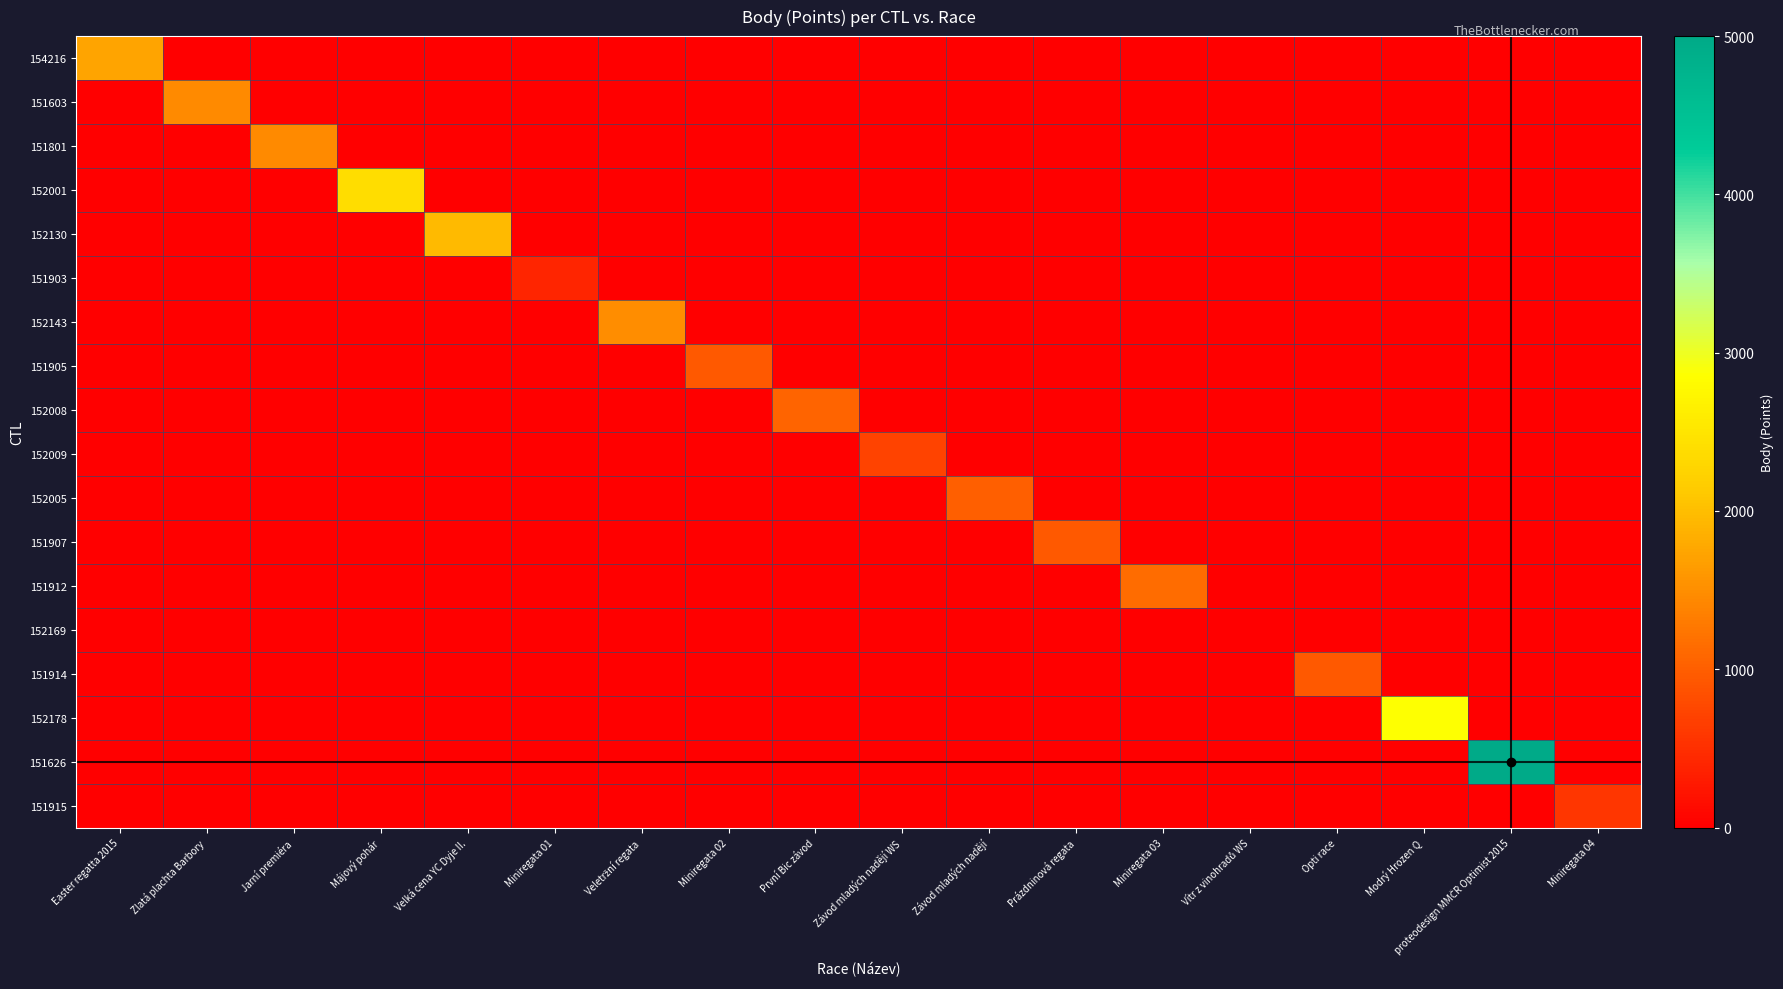

Reading left to right, what are all the values shown in this chart?

154216: Easter regatta 2015=1736	Zlatá plachta Barbory=0	Jarní premiéra=0	Májový pohár=0	Velká cena YC Dyje II.=0	Miniregata 01=0	Veletržní regata=0	Miniregata 02=0	První Bic závod=0	Závod mladých nadějí WS=0	Závod mladých nadějí=0	Prázdninová regata=0	Miniregata 03=0	Vítr z vinohradů WS=0	Opti race=0	Modrý Hrozen Q=0	proteodesign MMČR Optimist 2015=0	Miniregata 04=0
151603: Easter regatta 2015=0	Zlatá plachta Barbory=1448	Jarní premiéra=0	Májový pohár=0	Velká cena YC Dyje II.=0	Miniregata 01=0	Veletržní regata=0	Miniregata 02=0	První Bic závod=0	Závod mladých nadějí WS=0	Závod mladých nadějí=0	Prázdninová regata=0	Miniregata 03=0	Vítr z vinohradů WS=0	Opti race=0	Modrý Hrozen Q=0	proteodesign MMČR Optimist 2015=0	Miniregata 04=0
151801: Easter regatta 2015=0	Zlatá plachta Barbory=0	Jarní premiéra=1459	Májový pohár=0	Velká cena YC Dyje II.=0	Miniregata 01=0	Veletržní regata=0	Miniregata 02=0	První Bic závod=0	Závod mladých nadějí WS=0	Závod mladých nadějí=0	Prázdninová regata=0	Miniregata 03=0	Vítr z vinohradů WS=0	Opti race=0	Modrý Hrozen Q=0	proteodesign MMČR Optimist 2015=0	Miniregata 04=0
152001: Easter regatta 2015=0	Zlatá plachta Barbory=0	Jarní premiéra=0	Májový pohár=2385	Velká cena YC Dyje II.=0	Miniregata 01=0	Veletržní regata=0	Miniregata 02=0	První Bic závod=0	Závod mladých nadějí WS=0	Závod mladých nadějí=0	Prázdninová regata=0	Miniregata 03=0	Vítr z vinohradů WS=0	Opti race=0	Modrý Hrozen Q=0	proteodesign MMČR Optimist 2015=0	Miniregata 04=0
152130: Easter regatta 2015=0	Zlatá plachta Barbory=0	Jarní premiéra=0	Májový pohár=0	Velká cena YC Dyje II.=1967	Miniregata 01=0	Veletržní regata=0	Miniregata 02=0	První Bic závod=0	Závod mladých nadějí WS=0	Závod mladých nadějí=0	Prázdninová regata=0	Miniregata 03=0	Vítr z vinohradů WS=0	Opti race=0	Modrý Hrozen Q=0	proteodesign MMČR Optimist 2015=0	Miniregata 04=0
151903: Easter regatta 2015=0	Zlatá plachta Barbory=0	Jarní premiéra=0	Májový pohár=0	Velká cena YC Dyje II.=0	Miniregata 01=402	Veletržní regata=0	Miniregata 02=0	První Bic závod=0	Závod mladých nadějí WS=0	Závod mladých nadějí=0	Prázdninová regata=0	Miniregata 03=0	Vítr z vinohradů WS=0	Opti race=0	Modrý Hrozen Q=0	proteodesign MMČR Optimist 2015=0	Miniregata 04=0
152143: Easter regatta 2015=0	Zlatá plachta Barbory=0	Jarní premiéra=0	Májový pohár=0	Velká cena YC Dyje II.=0	Miniregata 01=0	Veletržní regata=1497	Miniregata 02=0	První Bic závod=0	Závod mladých nadějí WS=0	Závod mladých nadějí=0	Prázdninová regata=0	Miniregata 03=0	Vítr z vinohradů WS=0	Opti race=0	Modrý Hrozen Q=0	proteodesign MMČR Optimist 2015=0	Miniregata 04=0
151905: Easter regatta 2015=0	Zlatá plachta Barbory=0	Jarní premiéra=0	Májový pohár=0	Velká cena YC Dyje II.=0	Miniregata 01=0	Veletržní regata=0	Miniregata 02=946	První Bic závod=0	Závod mladých nadějí WS=0	Závod mladých nadějí=0	Prázdninová regata=0	Miniregata 03=0	Vítr z vinohradů WS=0	Opti race=0	Modrý Hrozen Q=0	proteodesign MMČR Optimist 2015=0	Miniregata 04=0
152008: Easter regatta 2015=0	Zlatá plachta Barbory=0	Jarní premiéra=0	Májový pohár=0	Velká cena YC Dyje II.=0	Miniregata 01=0	Veletržní regata=0	Miniregata 02=0	První Bic závod=1065	Závod mladých nadějí WS=0	Závod mladých nadějí=0	Prázdninová regata=0	Miniregata 03=0	Vítr z vinohradů WS=0	Opti race=0	Modrý Hrozen Q=0	proteodesign MMČR Optimist 2015=0	Miniregata 04=0
152009: Easter regatta 2015=0	Zlatá plachta Barbory=0	Jarní premiéra=0	Májový pohár=0	Velká cena YC Dyje II.=0	Miniregata 01=0	Veletržní regata=0	Miniregata 02=0	První Bic závod=0	Závod mladých nadějí WS=707	Závod mladých nadějí=0	Prázdninová regata=0	Miniregata 03=0	Vítr z vinohradů WS=0	Opti race=0	Modrý Hrozen Q=0	proteodesign MMČR Optimist 2015=0	Miniregata 04=0
152005: Easter regatta 2015=0	Zlatá plachta Barbory=0	Jarní premiéra=0	Májový pohár=0	Velká cena YC Dyje II.=0	Miniregata 01=0	Veletržní regata=0	Miniregata 02=0	První Bic závod=0	Závod mladých nadějí WS=0	Závod mladých nadějí=1011	Prázdninová regata=0	Miniregata 03=0	Vítr z vinohradů WS=0	Opti race=0	Modrý Hrozen Q=0	proteodesign MMČR Optimist 2015=0	Miniregata 04=0
151907: Easter regatta 2015=0	Zlatá plachta Barbory=0	Jarní premiéra=0	Májový pohár=0	Velká cena YC Dyje II.=0	Miniregata 01=0	Veletržní regata=0	Miniregata 02=0	První Bic závod=0	Závod mladých nadějí WS=0	Závod mladých nadějí=0	Prázdninová regata=938	Miniregata 03=0	Vítr z vinohradů WS=0	Opti race=0	Modrý Hrozen Q=0	proteodesign MMČR Optimist 2015=0	Miniregata 04=0
151912: Easter regatta 2015=0	Zlatá plachta Barbory=0	Jarní premiéra=0	Májový pohár=0	Velká cena YC Dyje II.=0	Miniregata 01=0	Veletržní regata=0	Miniregata 02=0	První Bic závod=0	Závod mladých nadějí WS=0	Závod mladých nadějí=0	Prázdninová regata=0	Miniregata 03=1142	Vítr z vinohradů WS=0	Opti race=0	Modrý Hrozen Q=0	proteodesign MMČR Optimist 2015=0	Miniregata 04=0
152169: Easter regatta 2015=0	Zlatá plachta Barbory=0	Jarní premiéra=0	Májový pohár=0	Velká cena YC Dyje II.=0	Miniregata 01=0	Veletržní regata=0	Miniregata 02=0	První Bic závod=0	Závod mladých nadějí WS=0	Závod mladých nadějí=0	Prázdninová regata=0	Miniregata 03=0	Vítr z vinohradů WS=0	Opti race=0	Modrý Hrozen Q=0	proteodesign MMČR Optimist 2015=0	Miniregata 04=0
151914: Easter regatta 2015=0	Zlatá plachta Barbory=0	Jarní premiéra=0	Májový pohár=0	Velká cena YC Dyje II.=0	Miniregata 01=0	Veletržní regata=0	Miniregata 02=0	První Bic závod=0	Závod mladých nadějí WS=0	Závod mladých nadějí=0	Prázdninová regata=0	Miniregata 03=0	Vítr z vinohradů WS=0	Opti race=938	Modrý Hrozen Q=0	proteodesign MMČR Optimist 2015=0	Miniregata 04=0
152178: Easter regatta 2015=0	Zlatá plachta Barbory=0	Jarní premiéra=0	Májový pohár=0	Velká cena YC Dyje II.=0	Miniregata 01=0	Veletržní regata=0	Miniregata 02=0	První Bic závod=0	Závod mladých nadějí WS=0	Závod mladých nadějí=0	Prázdninová regata=0	Miniregata 03=0	Vítr z vinohradů WS=0	Opti race=0	Modrý Hrozen Q=2857	proteodesign MMČR Optimist 2015=0	Miniregata 04=0
151626: Easter regatta 2015=0	Zlatá plachta Barbory=0	Jarní premiéra=0	Májový pohár=0	Velká cena YC Dyje II.=0	Miniregata 01=0	Veletržní regata=0	Miniregata 02=0	První Bic závod=0	Závod mladých nadějí WS=0	Závod mladých nadějí=0	Prázdninová regata=0	Miniregata 03=0	Vítr z vinohradů WS=0	Opti race=0	Modrý Hrozen Q=0	proteodesign MMČR Optimist 2015=4975	Miniregata 04=0
151915: Easter regatta 2015=0	Zlatá plachta Barbory=0	Jarní premiéra=0	Májový pohár=0	Velká cena YC Dyje II.=0	Miniregata 01=0	Veletržní regata=0	Miniregata 02=0	První Bic závod=0	Závod mladých nadějí WS=0	Závod mladých nadějí=0	Prázdninová regata=0	Miniregata 03=0	Vítr z vinohradů WS=0	Opti race=0	Modrý Hrozen Q=0	proteodesign MMČR Optimist 2015=0	Miniregata 04=578